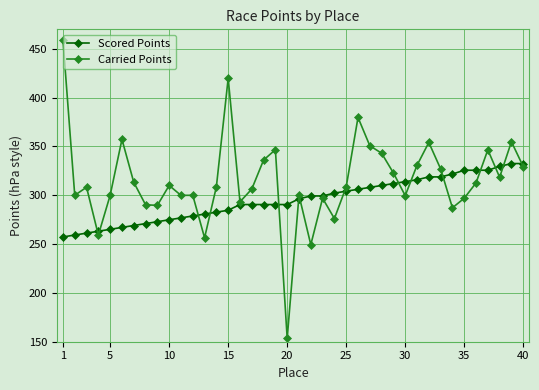

What is the highest value of the Carried Points series?

459.4